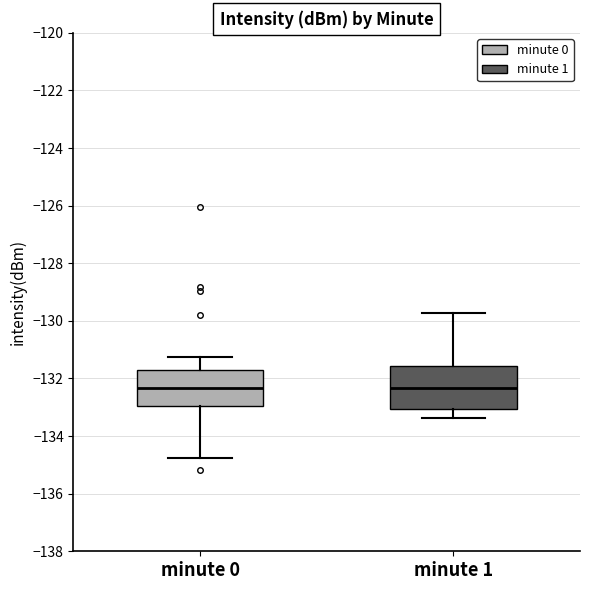

Reading left to right, read every box against the y-axis: the position of its median line, the range the box covers, and the ends of its whiskers. The values are not printed on the chart, so give them approximately, as read against the axis.

minute 0: median -132.4, box -133.0 to -131.8, whiskers -134.8 to -131.2
minute 1: median -132.4, box -133.0 to -131.6, whiskers -133.4 to -129.8